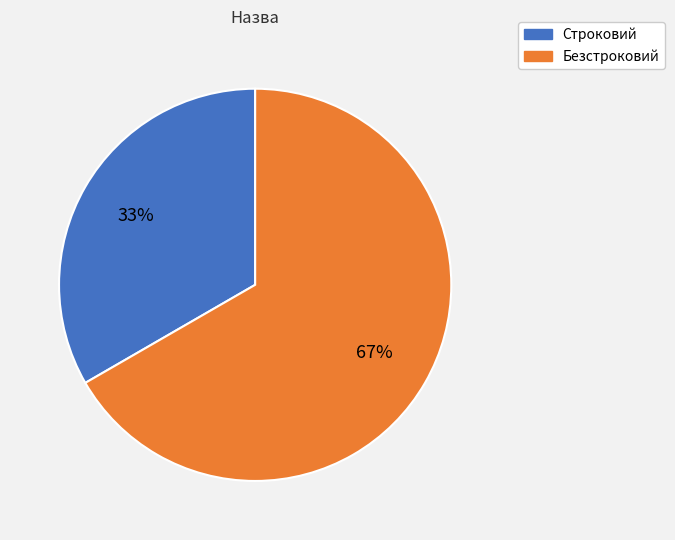

How many slices are in this pie chart?

2